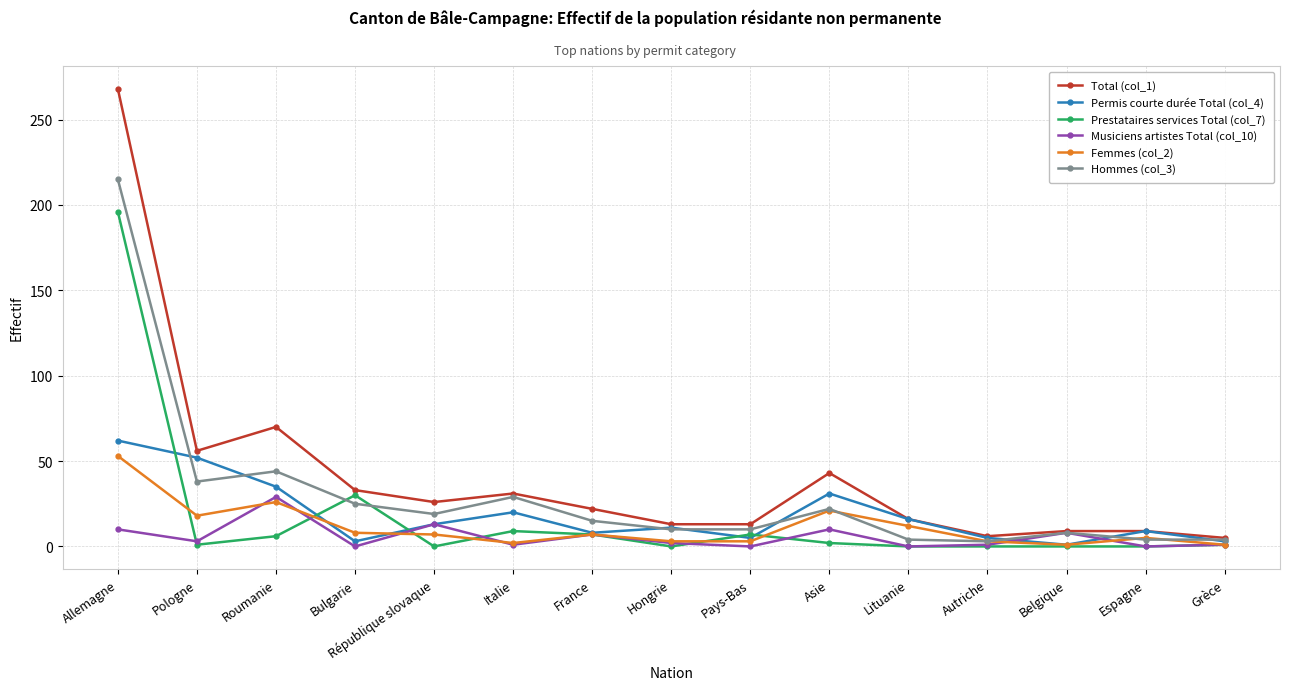

What is the label of the 8th point from the right?

Hongrie